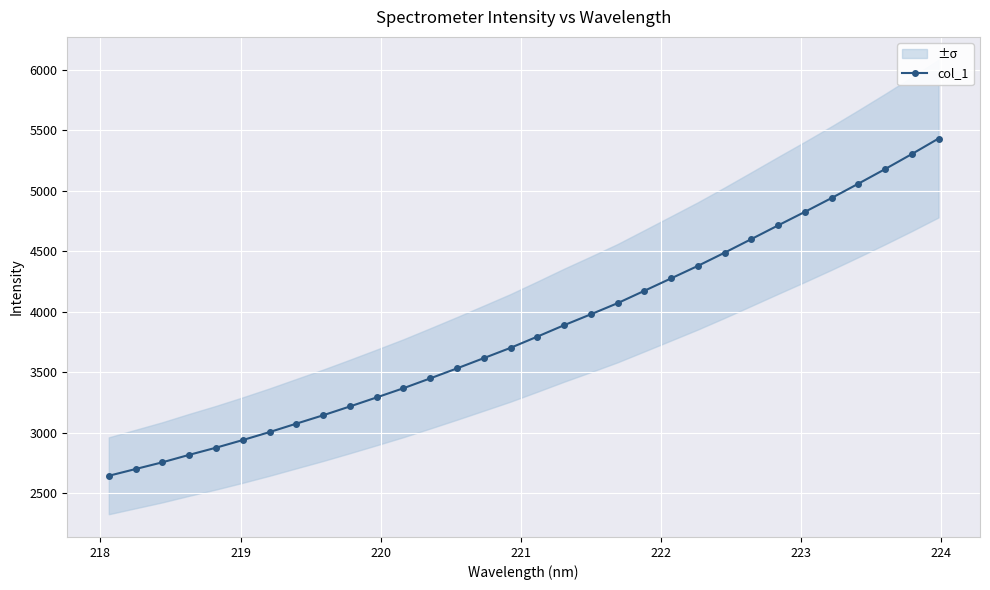

What is the difference between the maximum and second lowest values?

2729.1